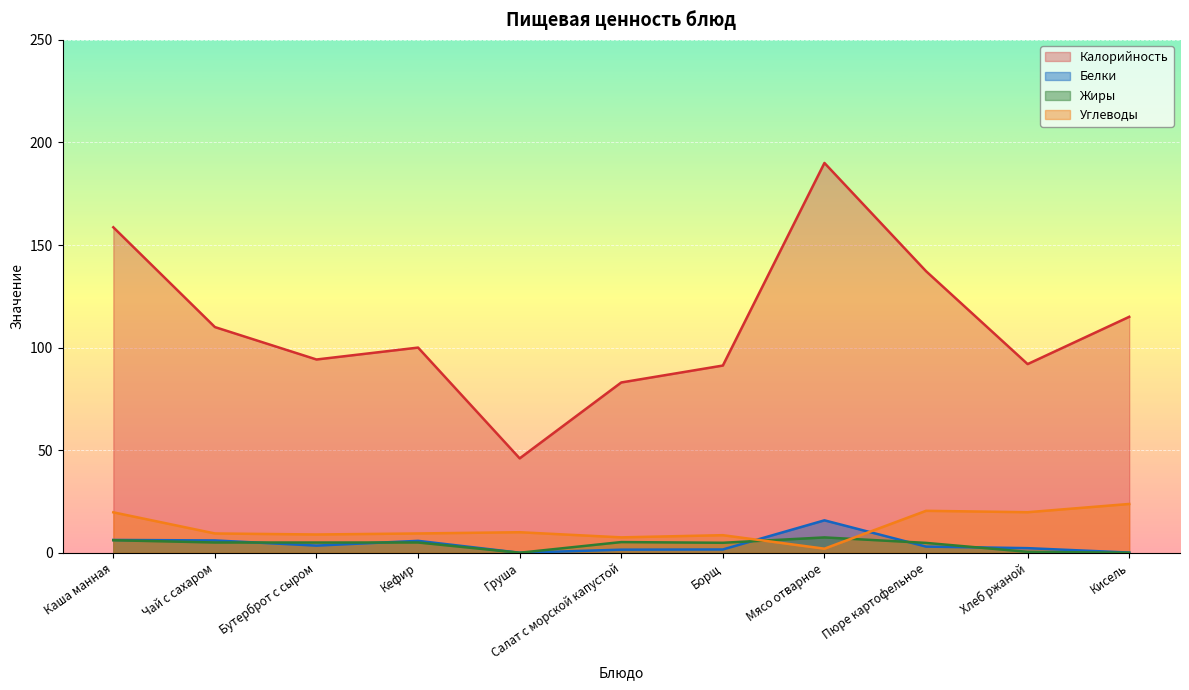

What position from the left is Груша?

5